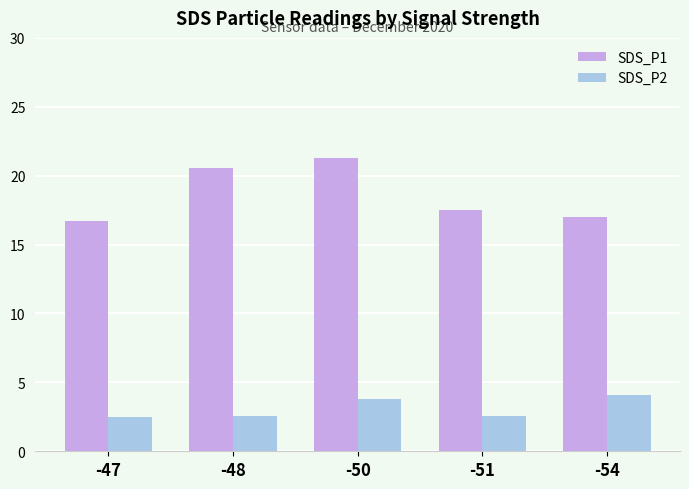

At which category is the sum across all series the highest?

-50